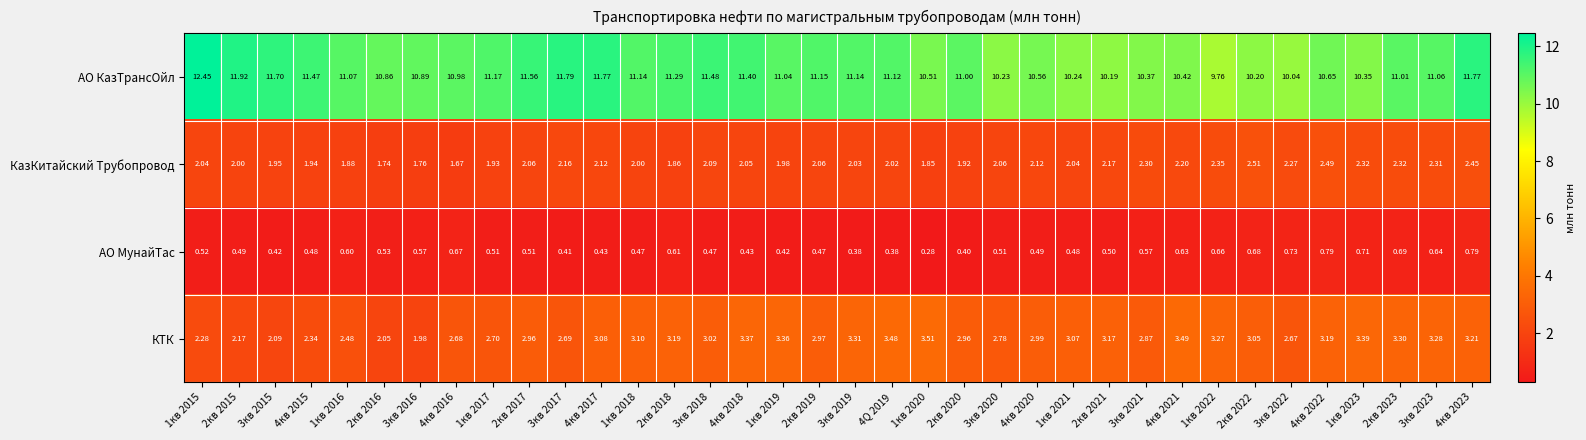

Which series changed the most between 3кв 2017 and 1кв 2021?

АО КазТрансОйл